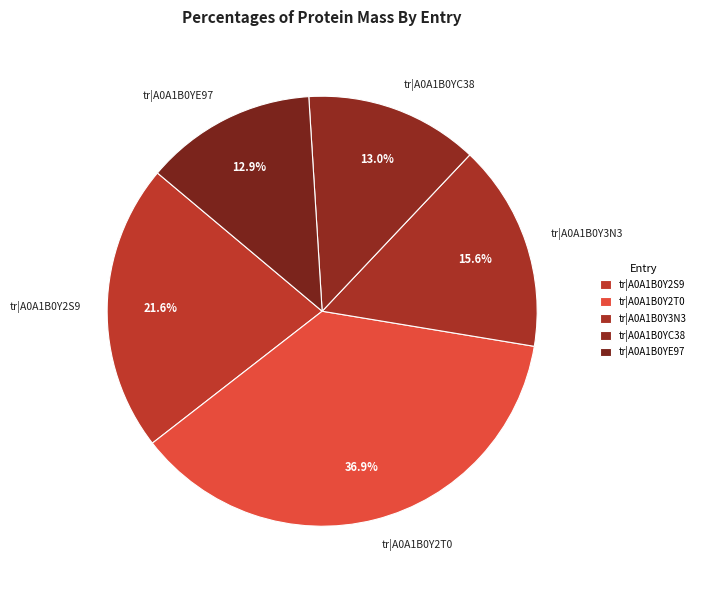

Which has a higher value, tr|A0A1B0Y3N3 or tr|A0A1B0Y2S9?

tr|A0A1B0Y2S9